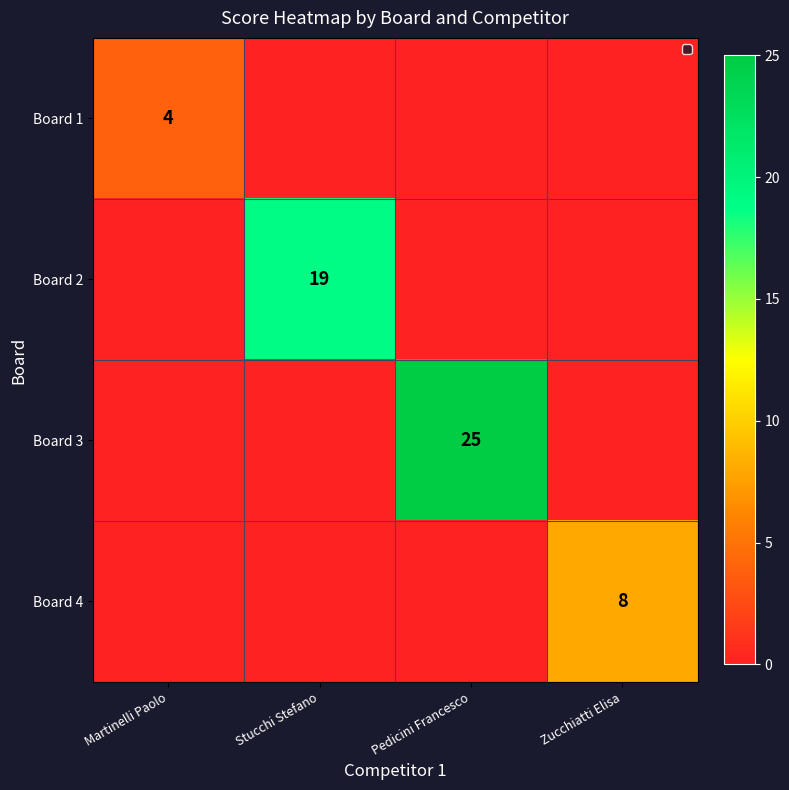

The Board 3 series shows 35 at Pedicini Francesco. True or false?

False